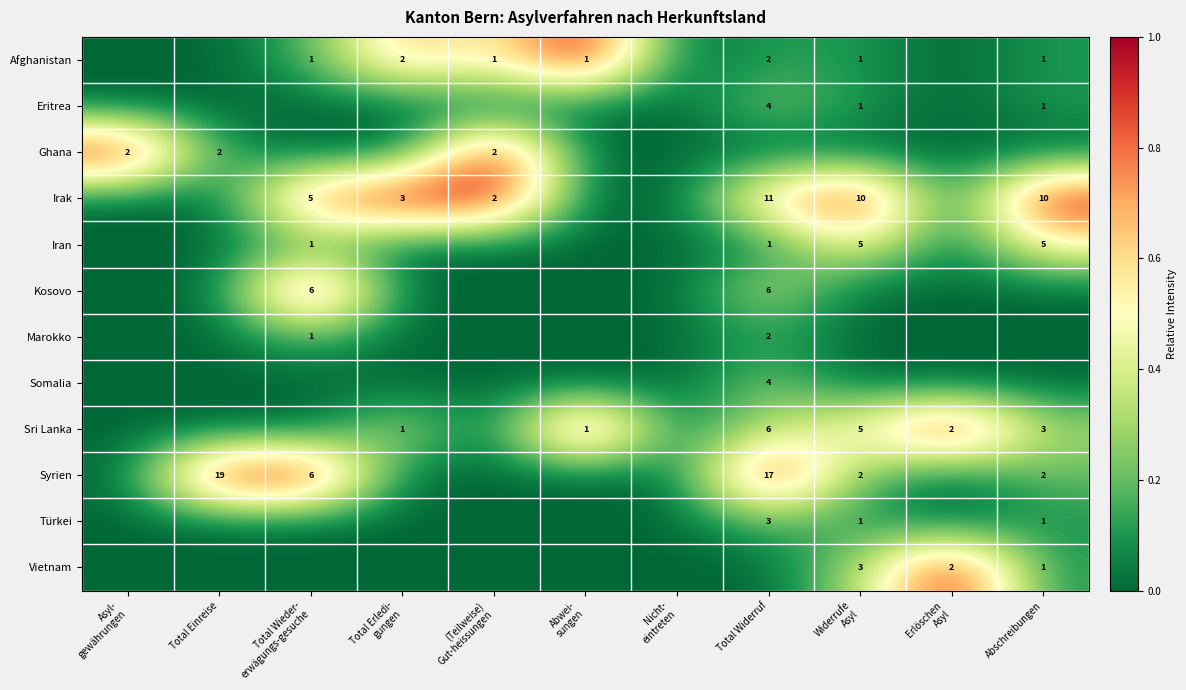

Is it true that Vietnam equals 2 at Abschreibungen?

False